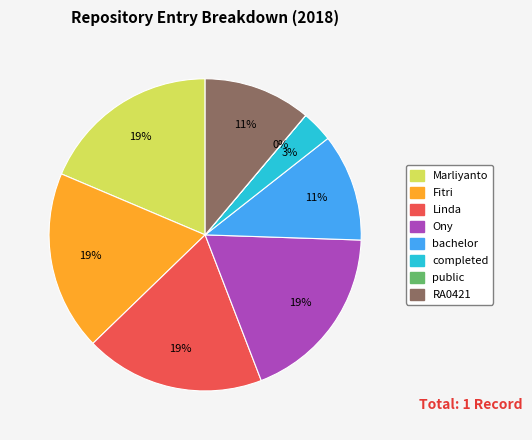

To the nearest percent, what is the combined percentage of RA0421 and bachelor?

22%